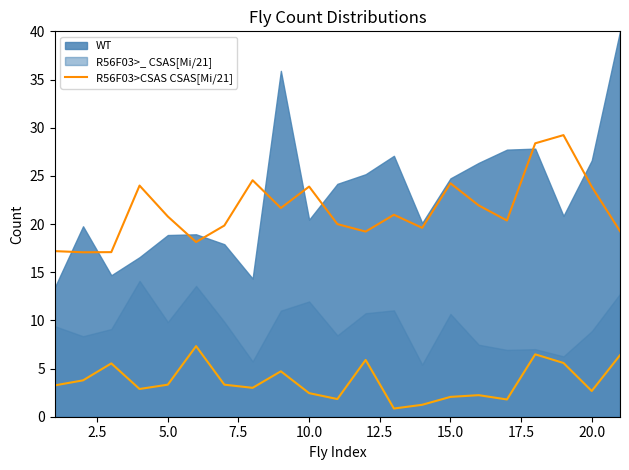

What is the highest value of the R56F03>CSAS CSAS[Mi/21] series?

29.2